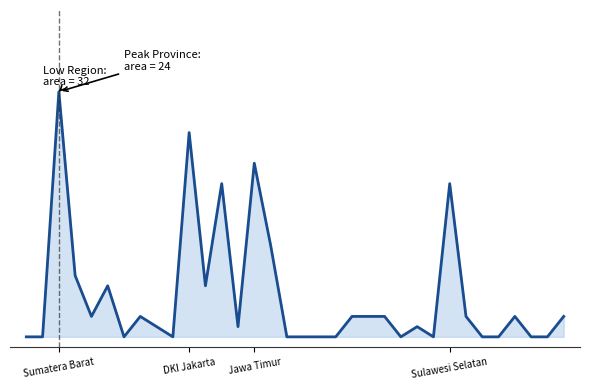

List the labels in order of value, largest first.

Sumatera Barat, DKI Jakarta, Jawa Timur, Jawa Tengah, Sulawesi Selatan, Banten, Riau, Sumatera Selatan, Jawa Barat, Jambi, Lampung, Kalimantan Tengah, Kalimantan Selatan, Kalimantan Timur, Sulawesi Tenggara, Maluku, Papua Barat, Bangka Belitung, DI Yogyakarta, Sulawesi Utara, Aceh, Sumatera Utara, Bengkulu, Kepulauan Riau, Bali, Nusa Tenggara Barat, Nusa Tenggara Timur, Kalimantan Barat, Kalimantan Utara, Sulawesi Tengah, Gorontalo, Sulawesi Barat, Maluku Utara, Papua